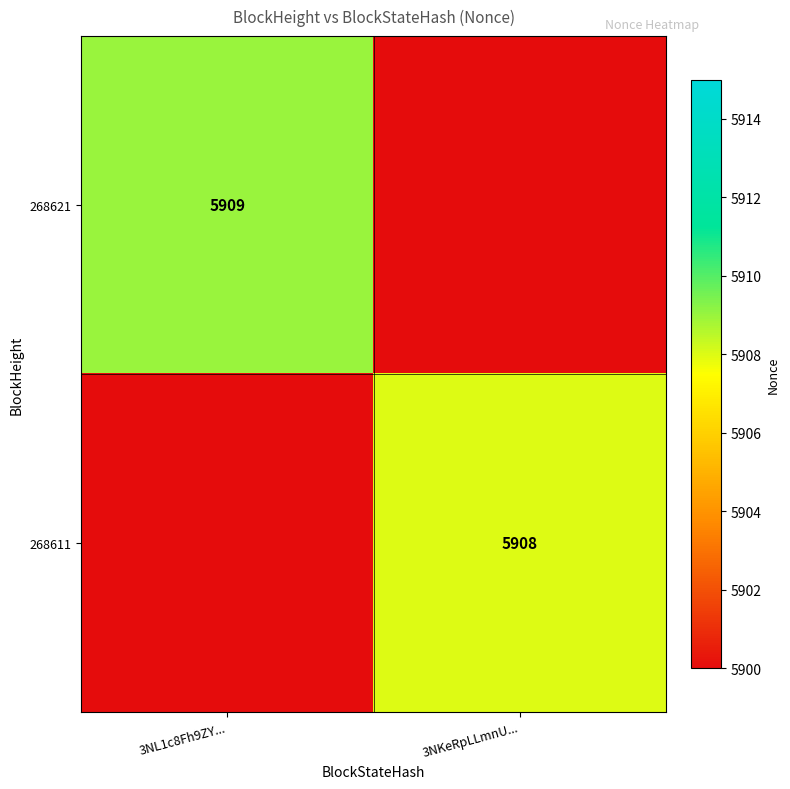

True or false: 268611 has a value of 5908 at 3NKeRpLLmnU....

True